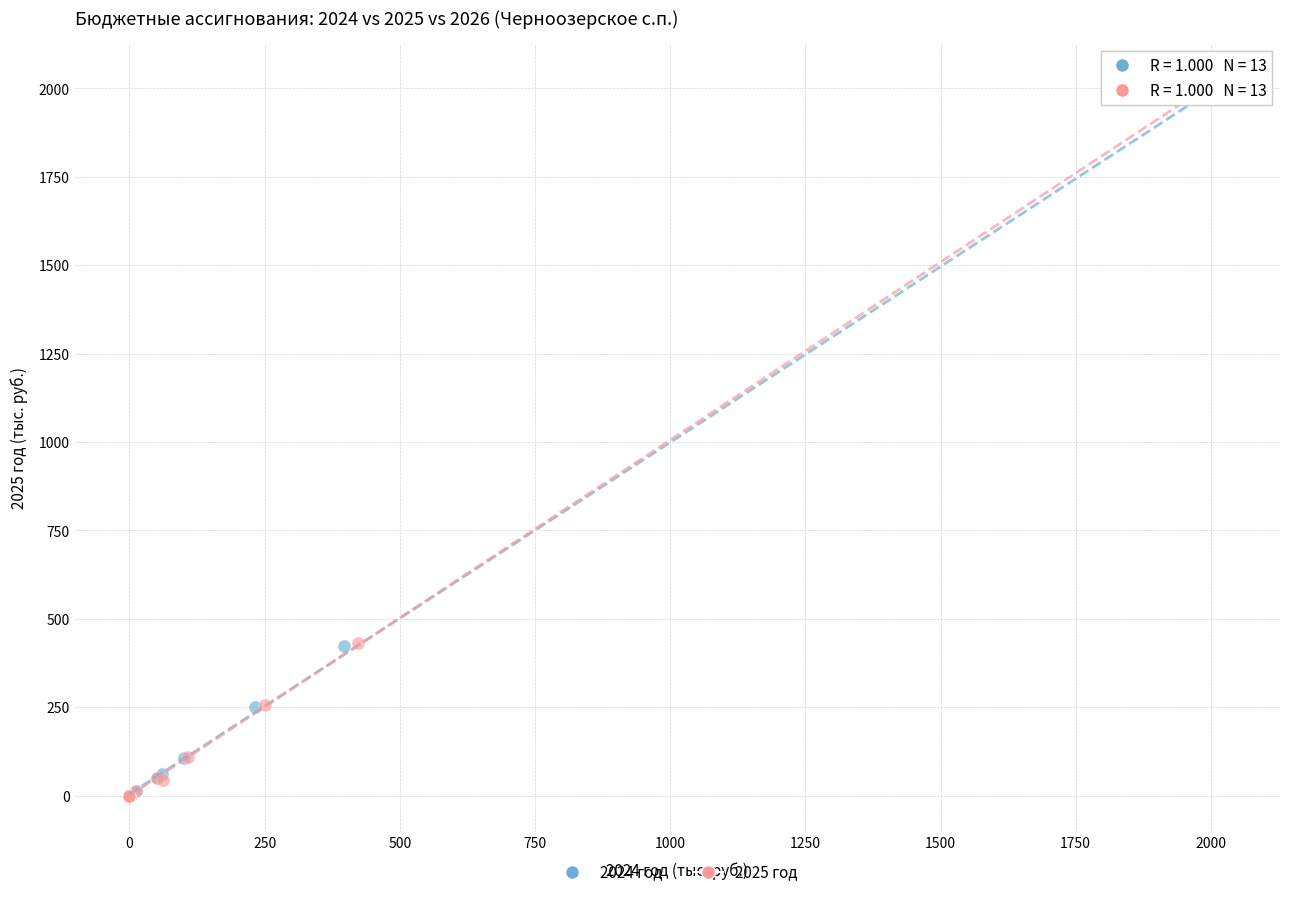

Which series has the widest spread of Y values?

2025 год